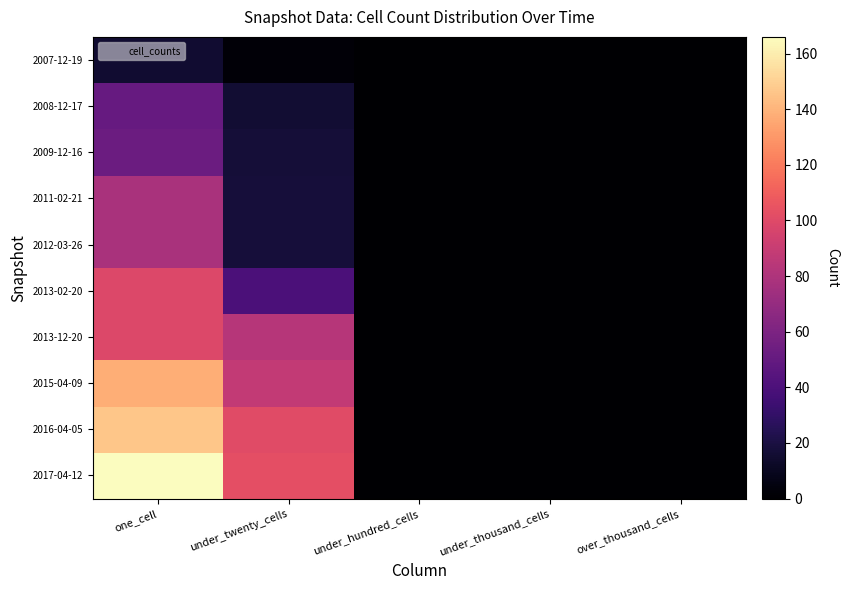

Count the number of data series in this chart.

10